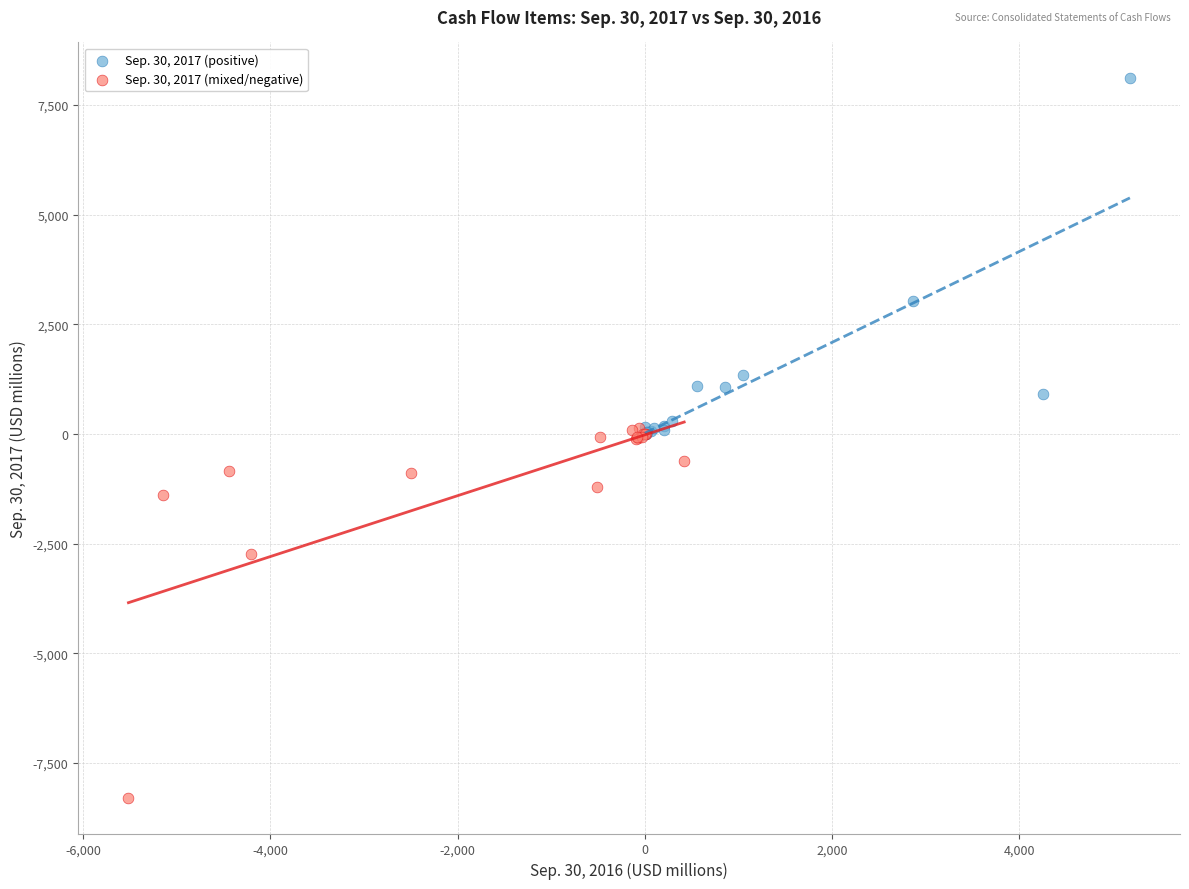

Which series contains the lowest Y value?

Sep. 30, 2017 (mixed/negative)